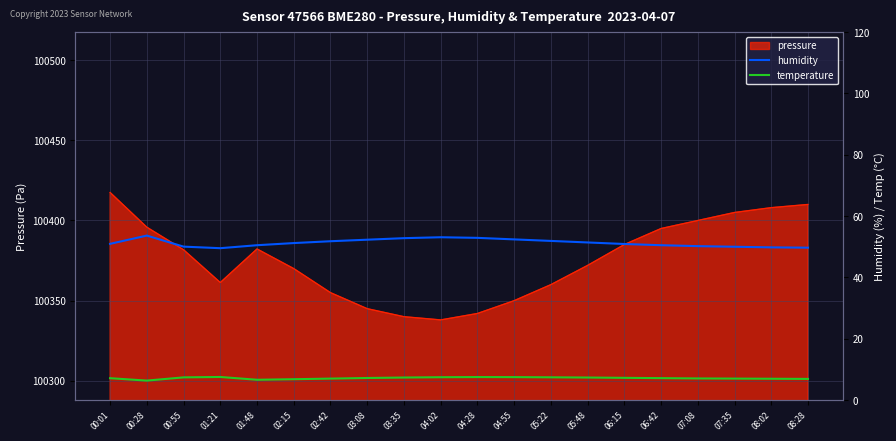

What is the spread (max minus min) of values at 02:42?

44.8